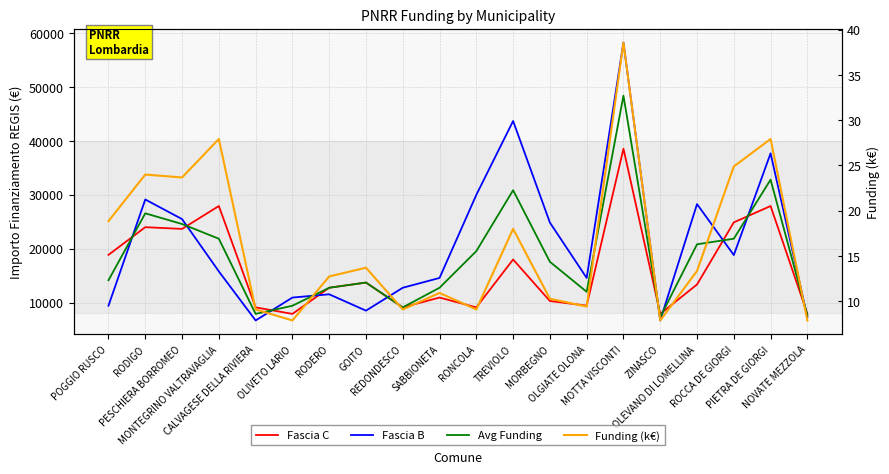

What are all the series names shown in the legend?

Fascia C, Fascia B, Avg Funding, Funding (k€)